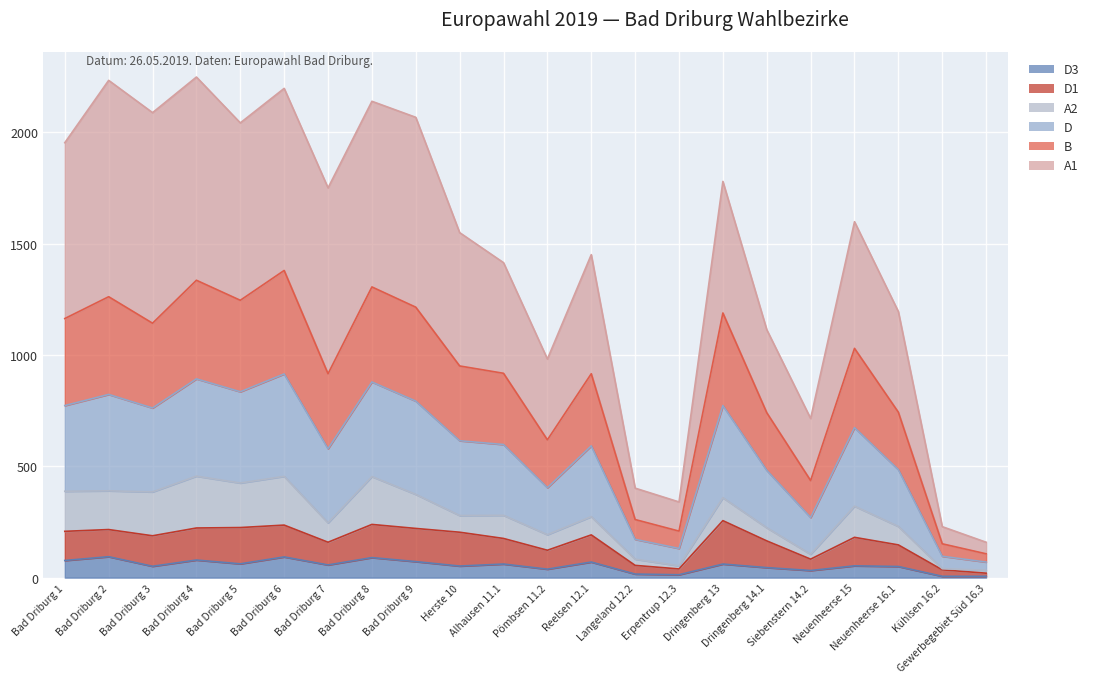

What is the minimum value shown in the chart?

6